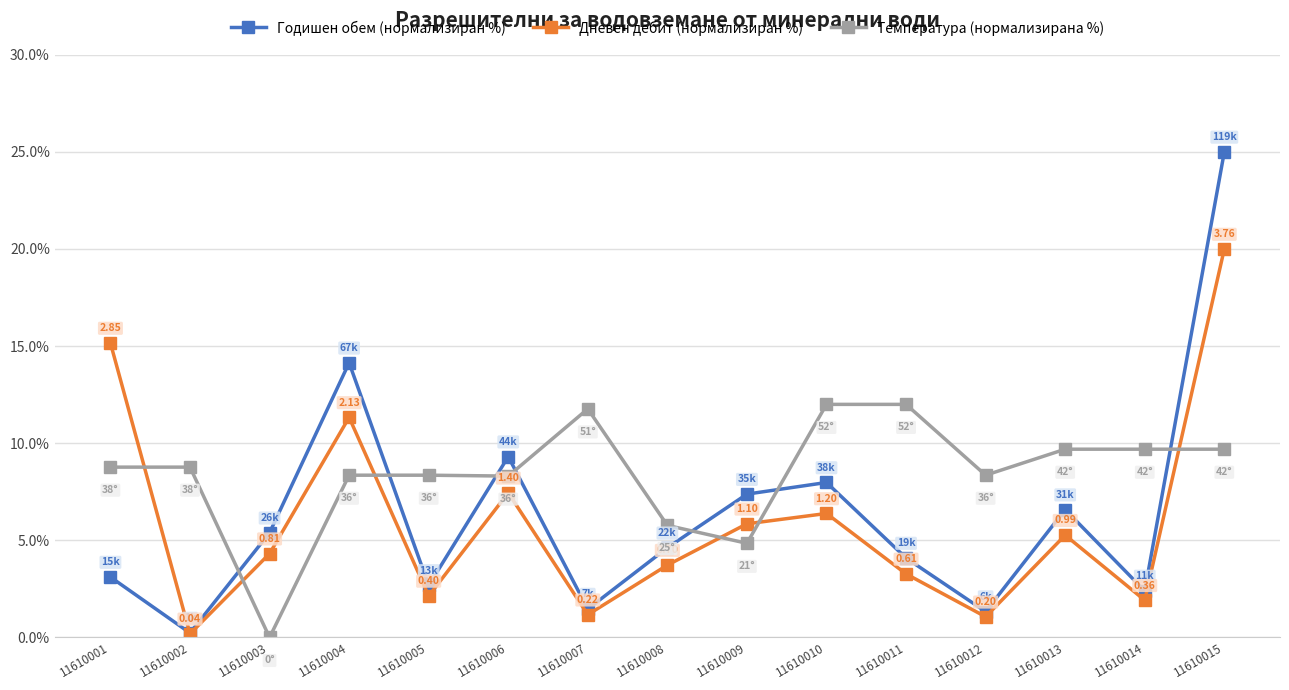

Rank the series by their maximum value, from highest to lowest.

Годишен обем (нормализиран %), Дневен дебит (нормализиран %), Температура (нормализирана %)